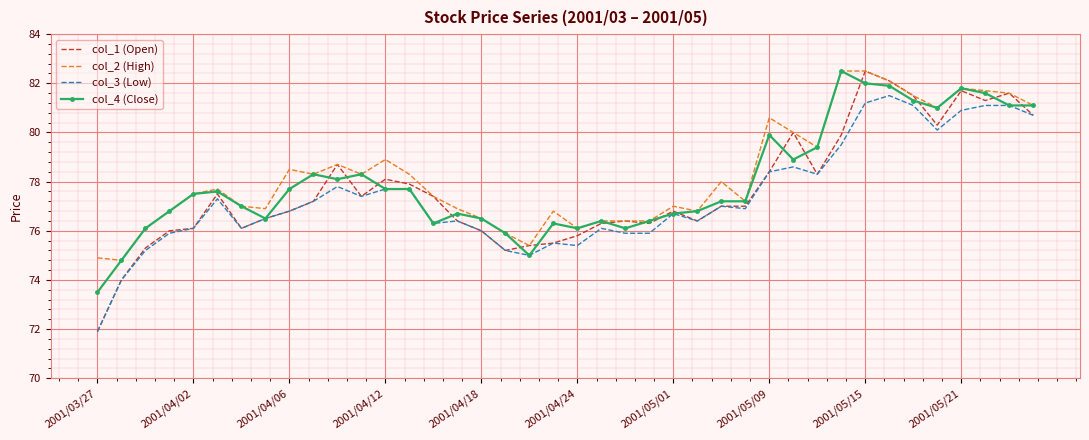

What is the smallest value displayed?

71.9